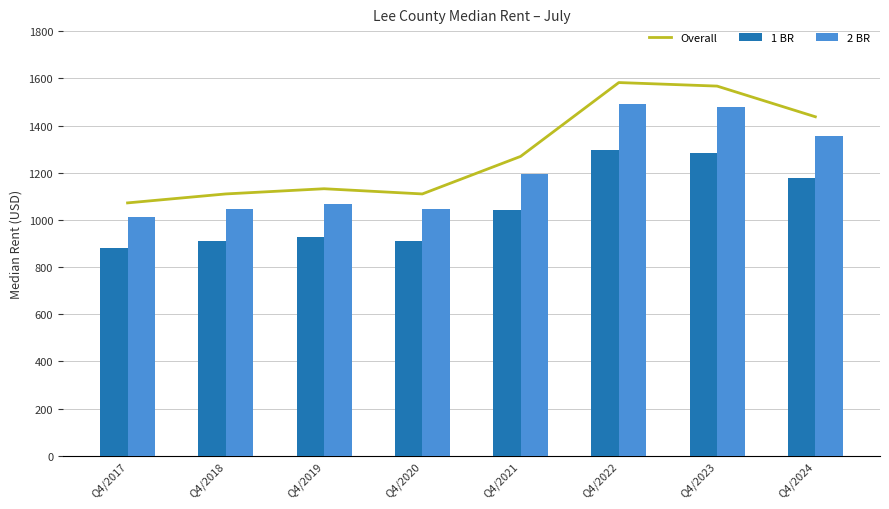

Reading right to left, what are all the values shown in this chart?

Overall: Q4/2024=1437	Q4/2023=1567	Q4/2022=1582	Q4/2021=1269	Q4/2020=1110	Q4/2019=1132	Q4/2018=1110	Q4/2017=1072
1 BR: Q4/2024=1178	Q4/2023=1285	Q4/2022=1297	Q4/2021=1040	Q4/2020=910	Q4/2019=928	Q4/2018=910	Q4/2017=879
2 BR: Q4/2024=1355	Q4/2023=1477	Q4/2022=1492	Q4/2021=1196	Q4/2020=1047	Q4/2019=1067	Q4/2018=1047	Q4/2017=1011